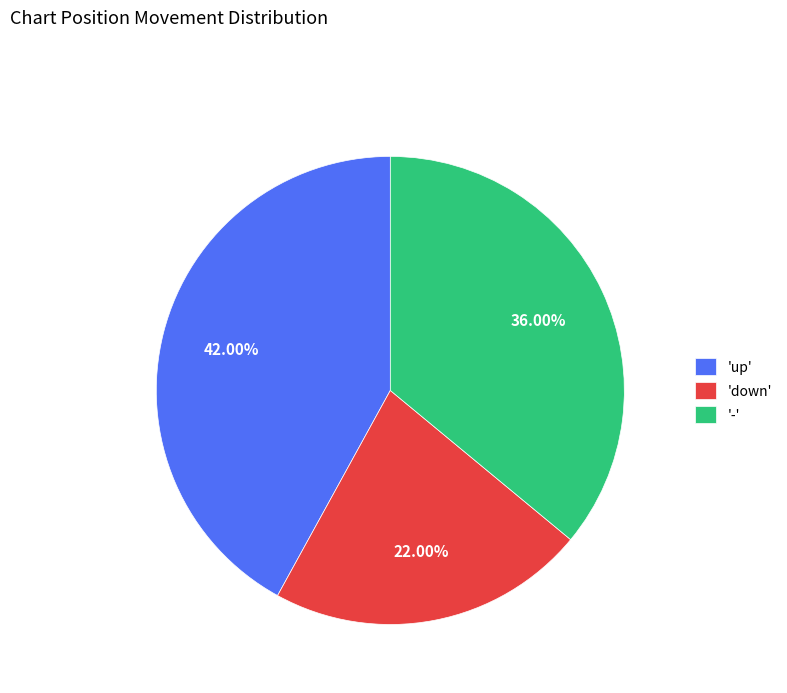

Between 'up' and '-', which is larger?

'up'